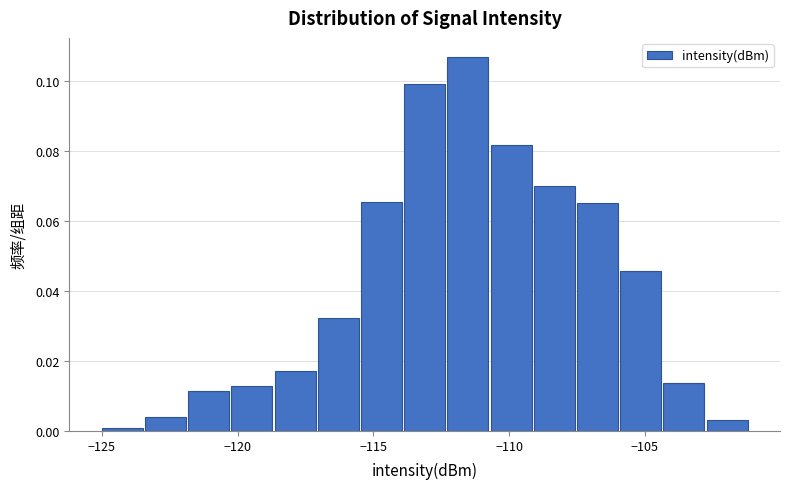

Around what value on the x-axis is the tallest bar? Give the approximate position of its centre, as read against the axis.

-111.5